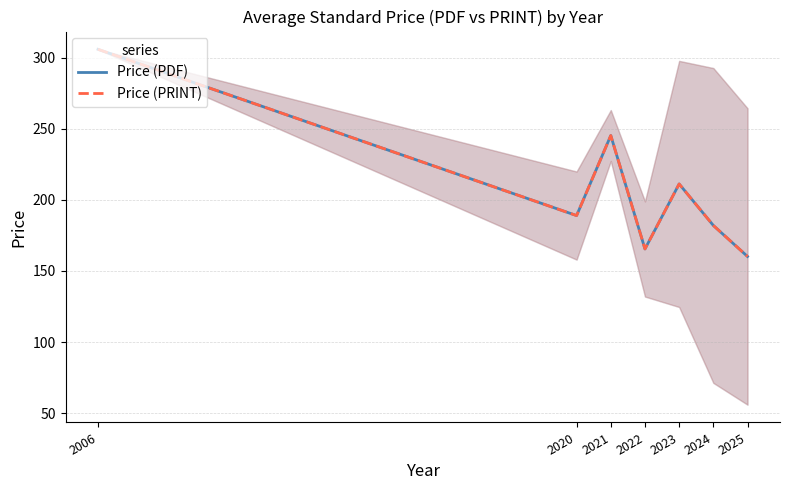

True or false: Price (PRINT) and Price (PDF) cross at least once.

False